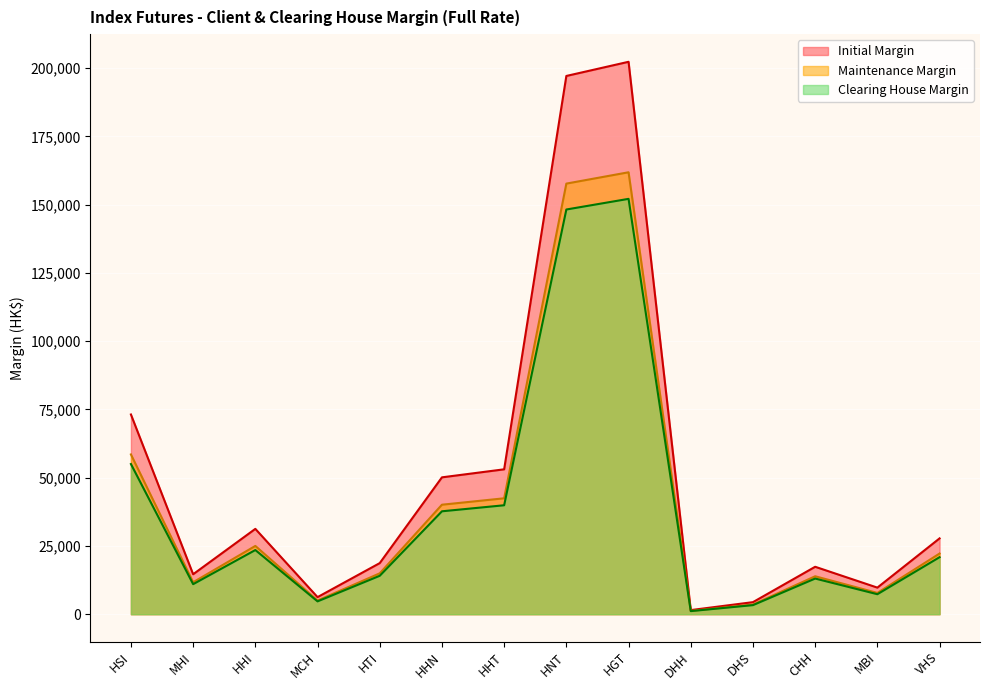

At which category does Initial Margin reach its first local peak?

HHI